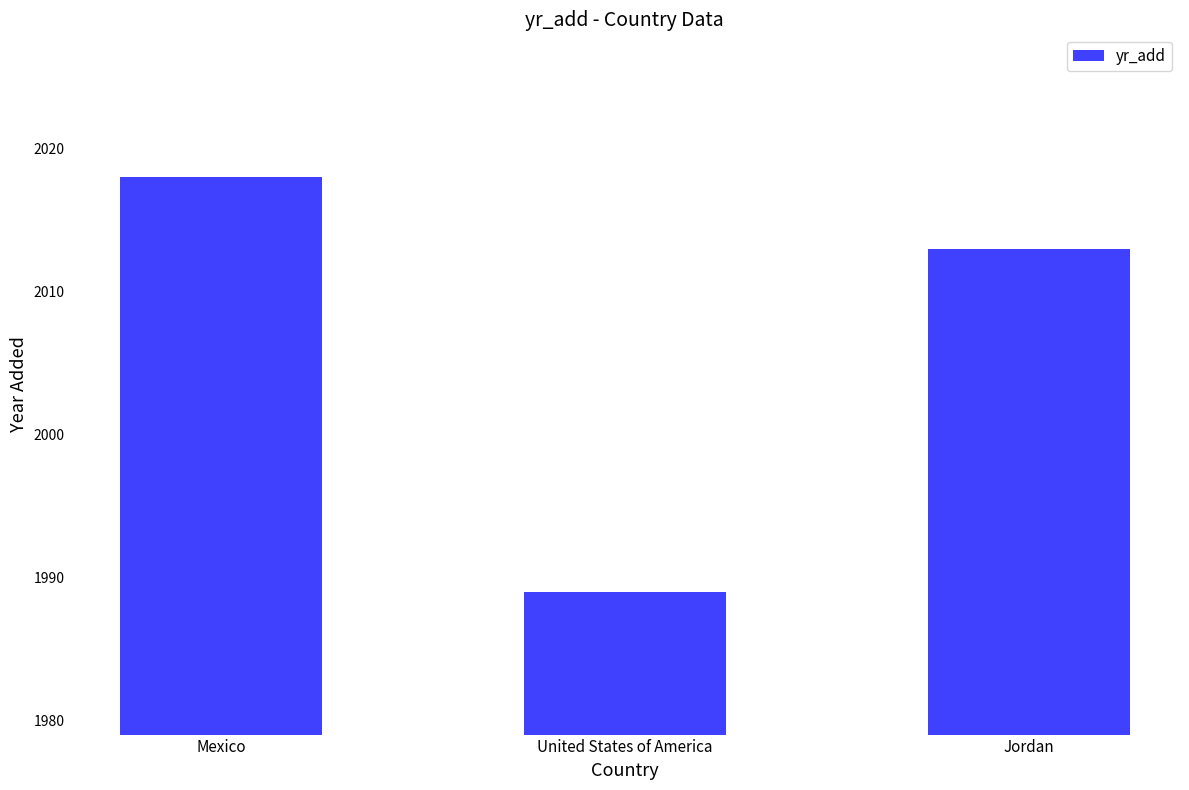

At which category does the chart reach its minimum across all series?

United States of America